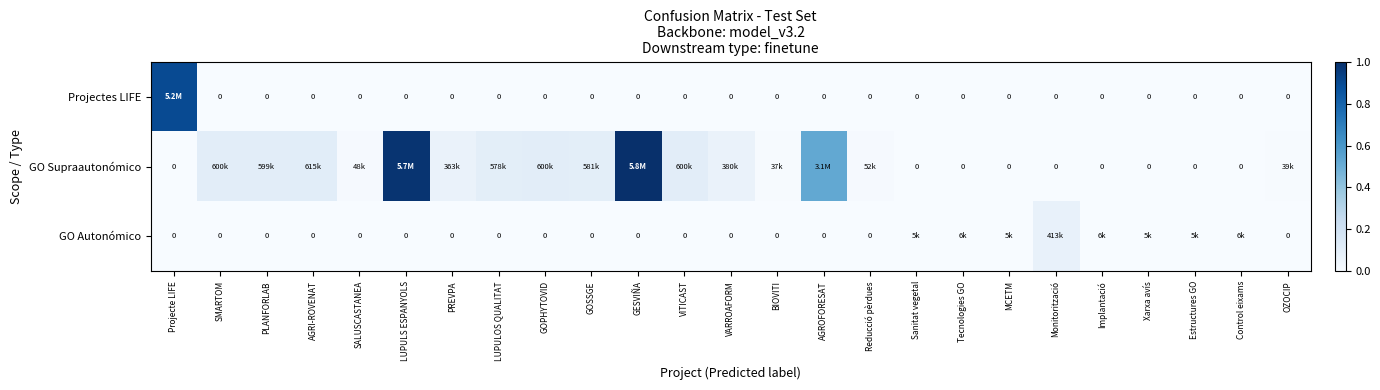

Rank the series at BIOVITI from lowest to highest value.

Projectes LIFE, GO Autonómico, GO Supraautonómico